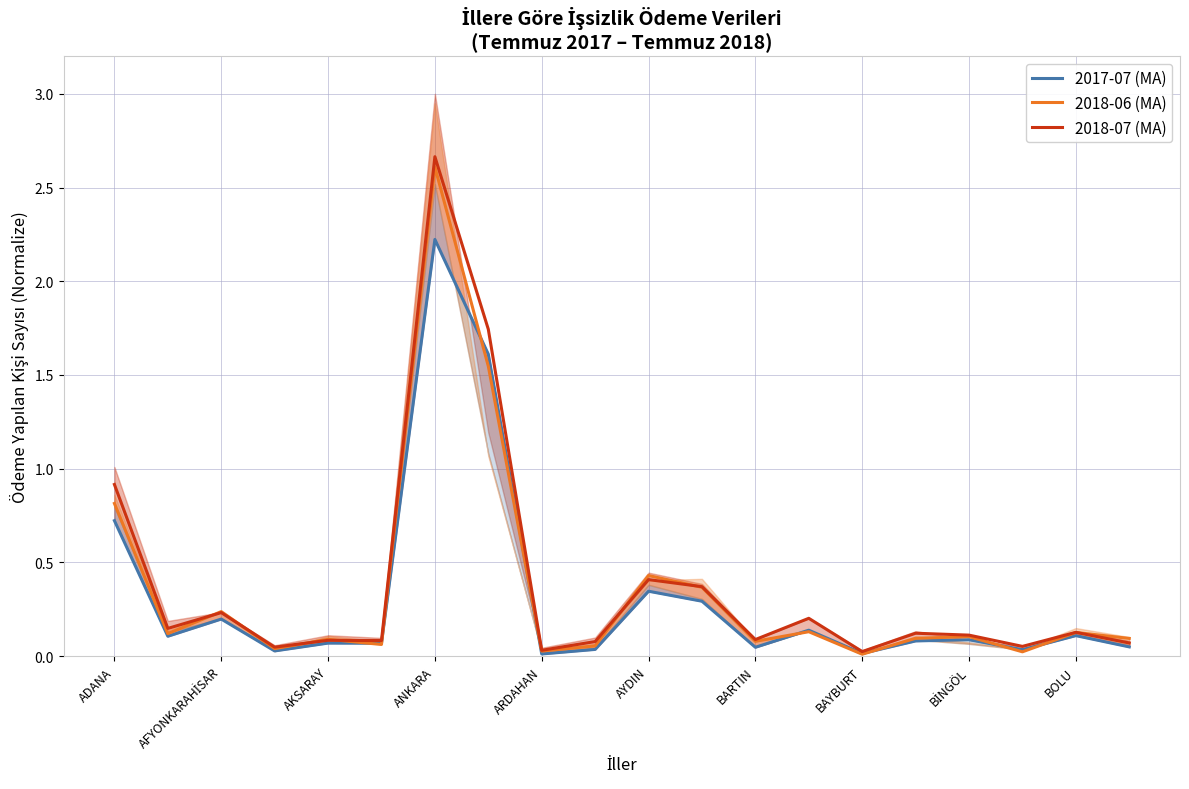

Which series has the largest total across all categories?

2018-07 (MA)